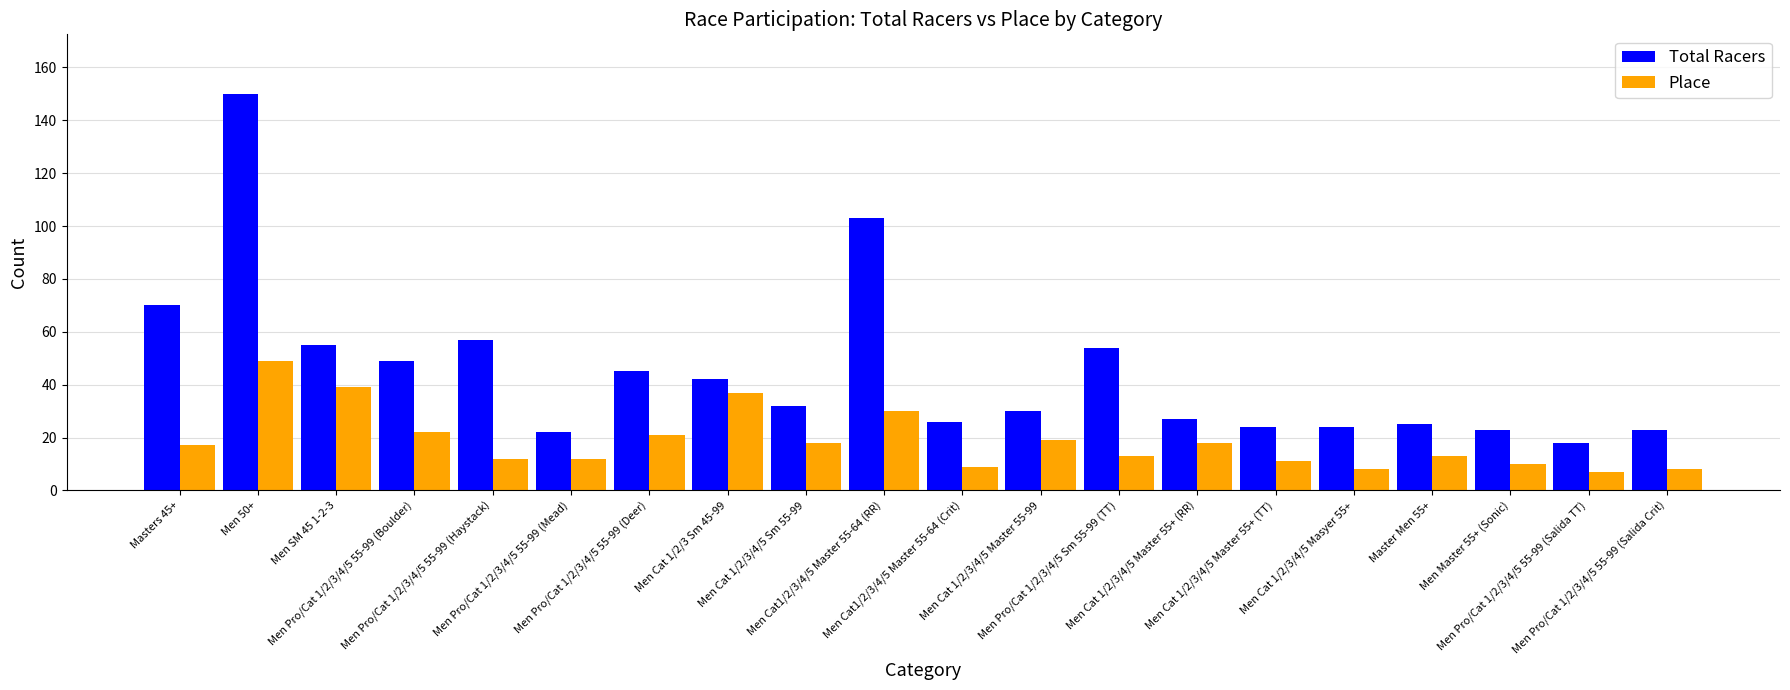

What are all the series names shown in the legend?

Total Racers, Place